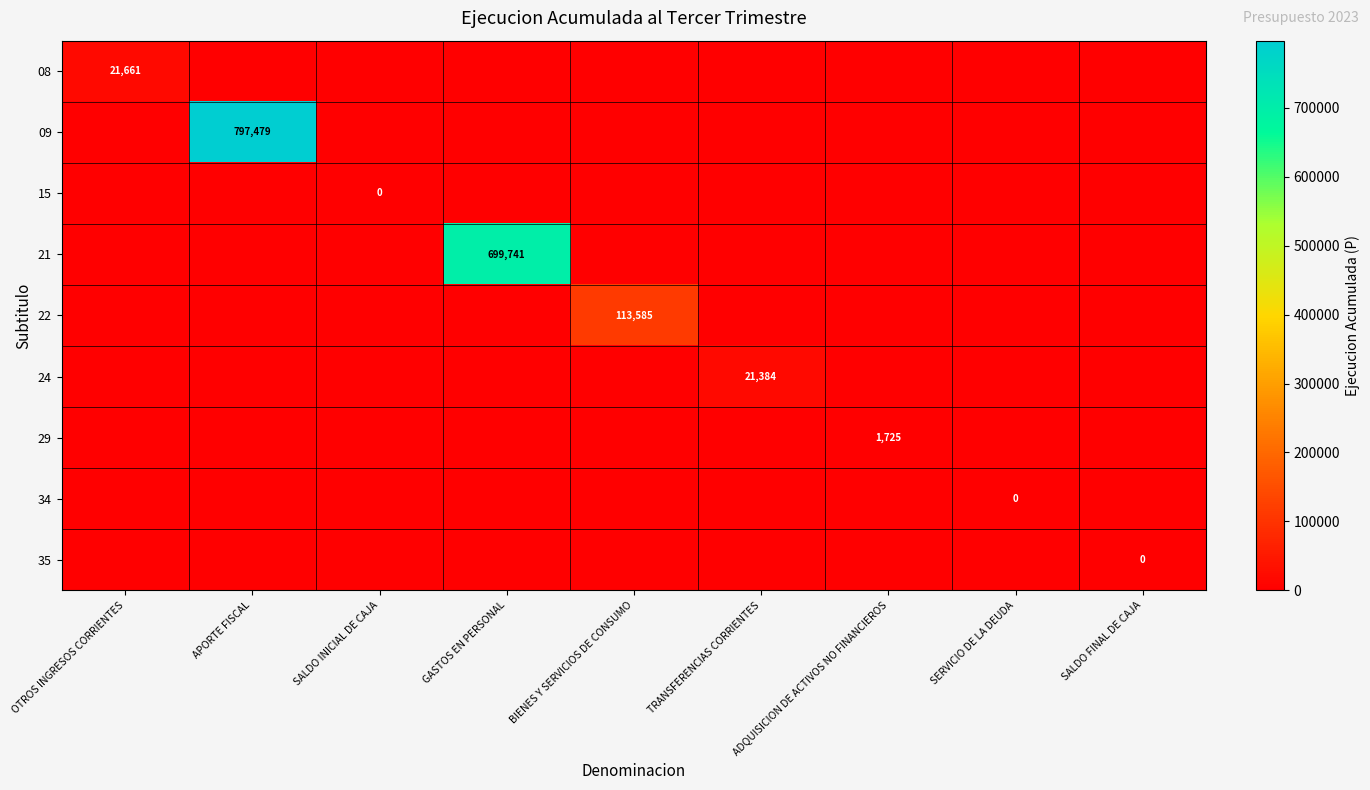

List the labels in order of 35 value, smallest first.

OTROS INGRESOS CORRIENTES, APORTE FISCAL, SALDO INICIAL DE CAJA, GASTOS EN PERSONAL, BIENES Y SERVICIOS DE CONSUMO, TRANSFERENCIAS CORRIENTES, ADQUISICION DE ACTIVOS NO FINANCIEROS, SERVICIO DE LA DEUDA, SALDO FINAL DE CAJA